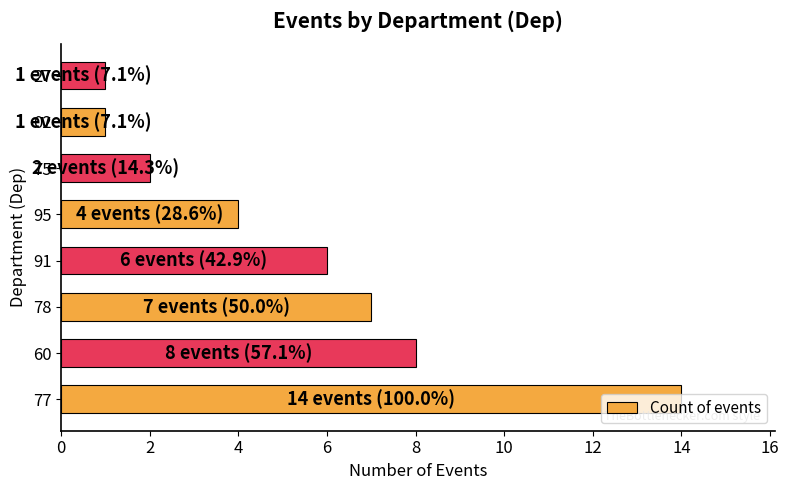

What is the difference between the maximum and minimum values?

13